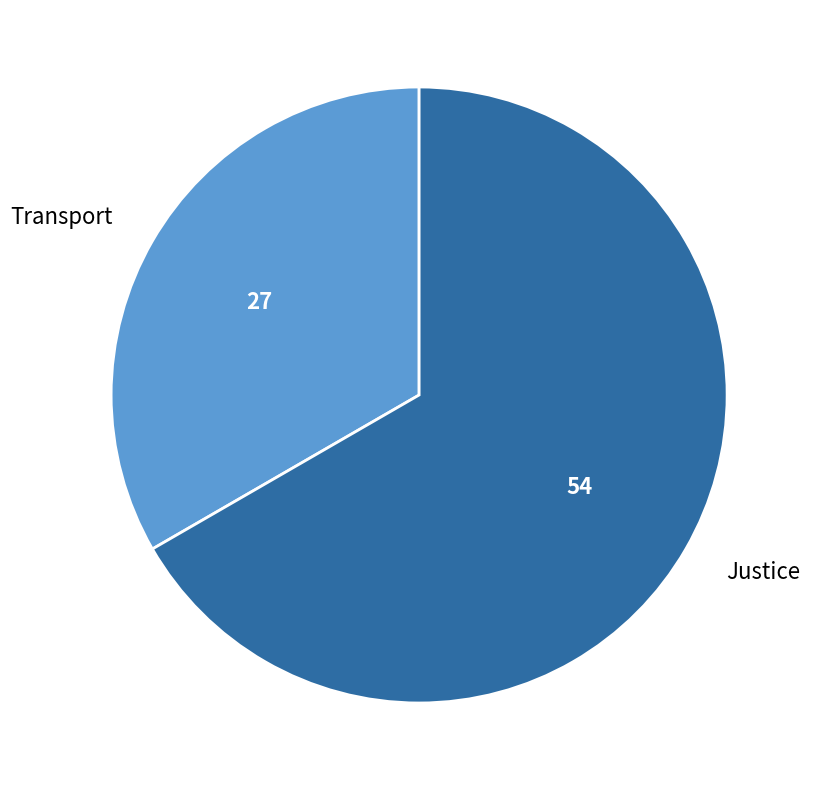

How many segments does this pie chart have?

2